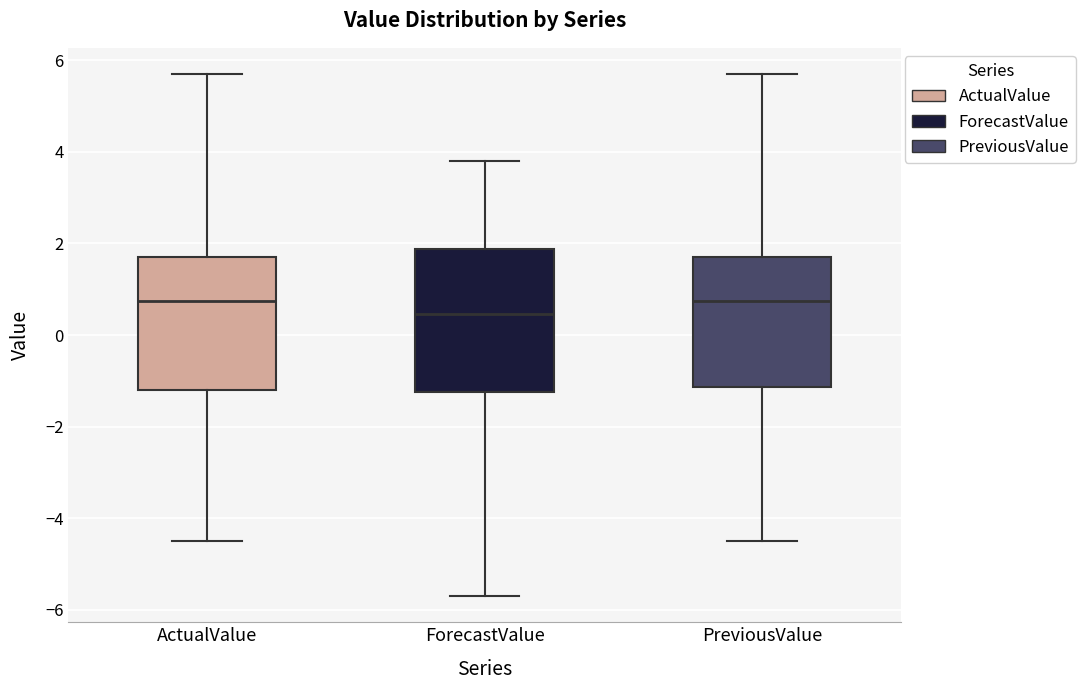

Reading left to right, read every box against the y-axis: the position of its median line, the range the box covers, and the ends of its whiskers. The values are not printed on the chart, so give them approximately, as read against the axis.

ActualValue: median 0.8, box -1.2 to 1.8, whiskers -4.4 to 5.8
ForecastValue: median 0.4, box -1.2 to 1.8, whiskers -5.6 to 3.8
PreviousValue: median 0.8, box -1.2 to 1.8, whiskers -4.4 to 5.8